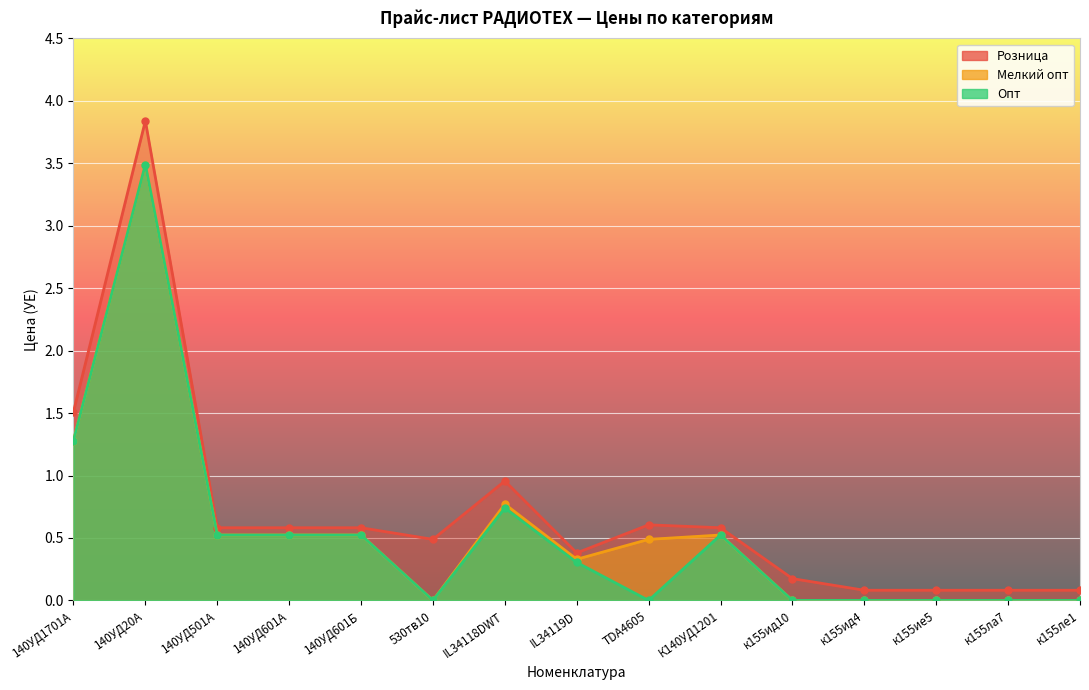

At which label is Мелкий опт closest to 1?

IL34118DWT